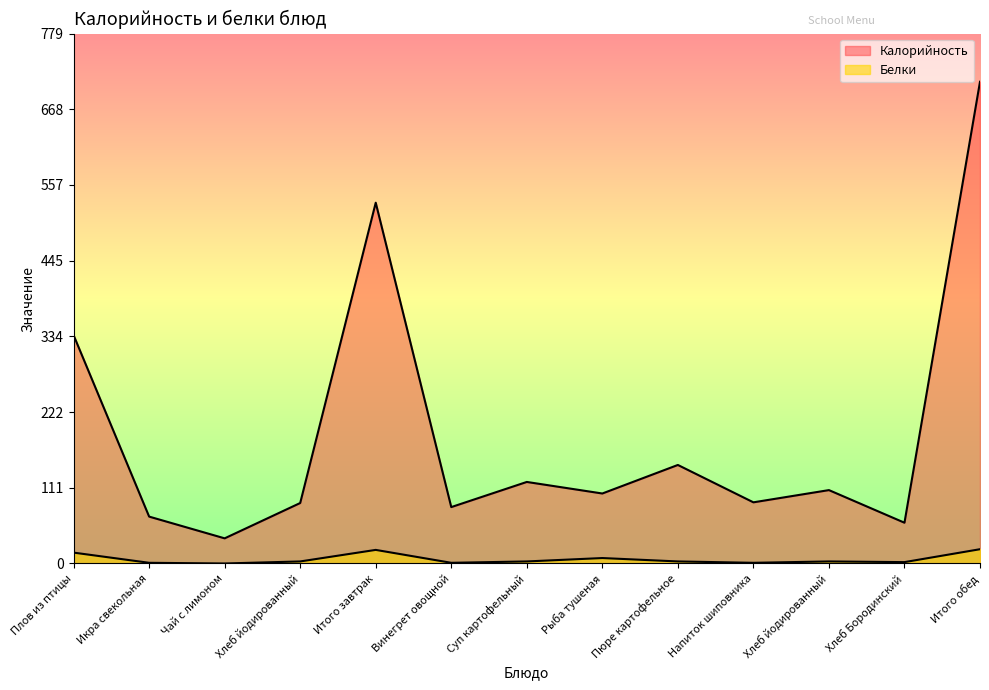

What is the greatest value displayed?

709